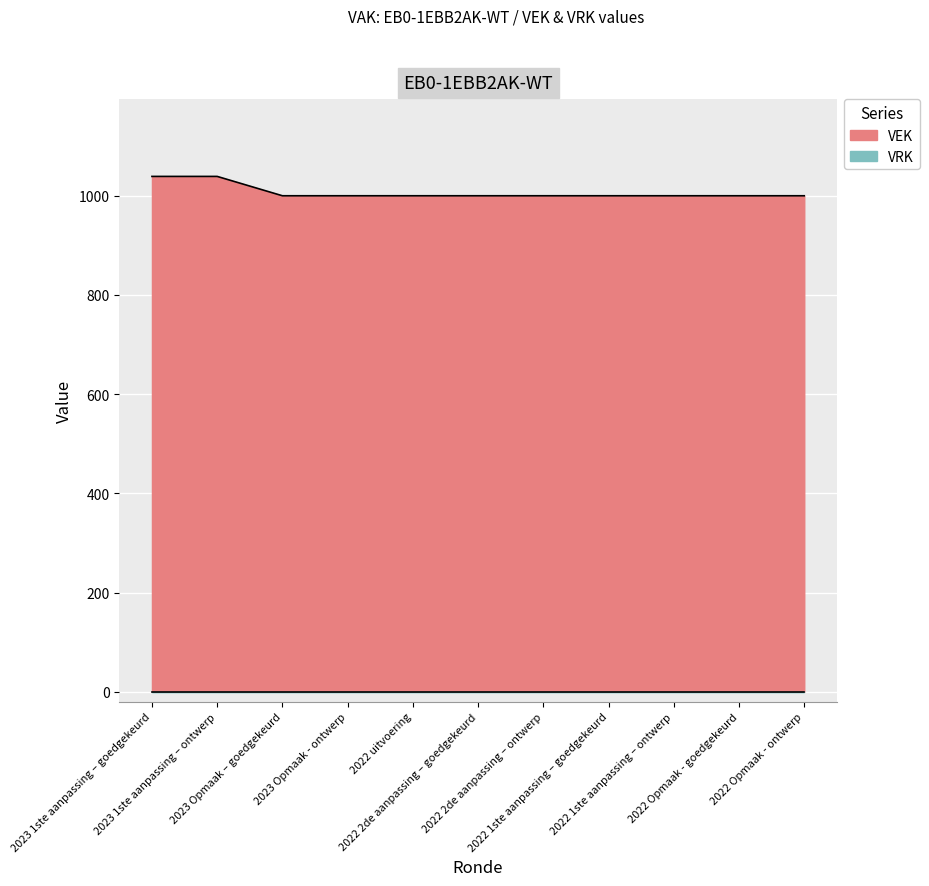

What is the average value?

1007